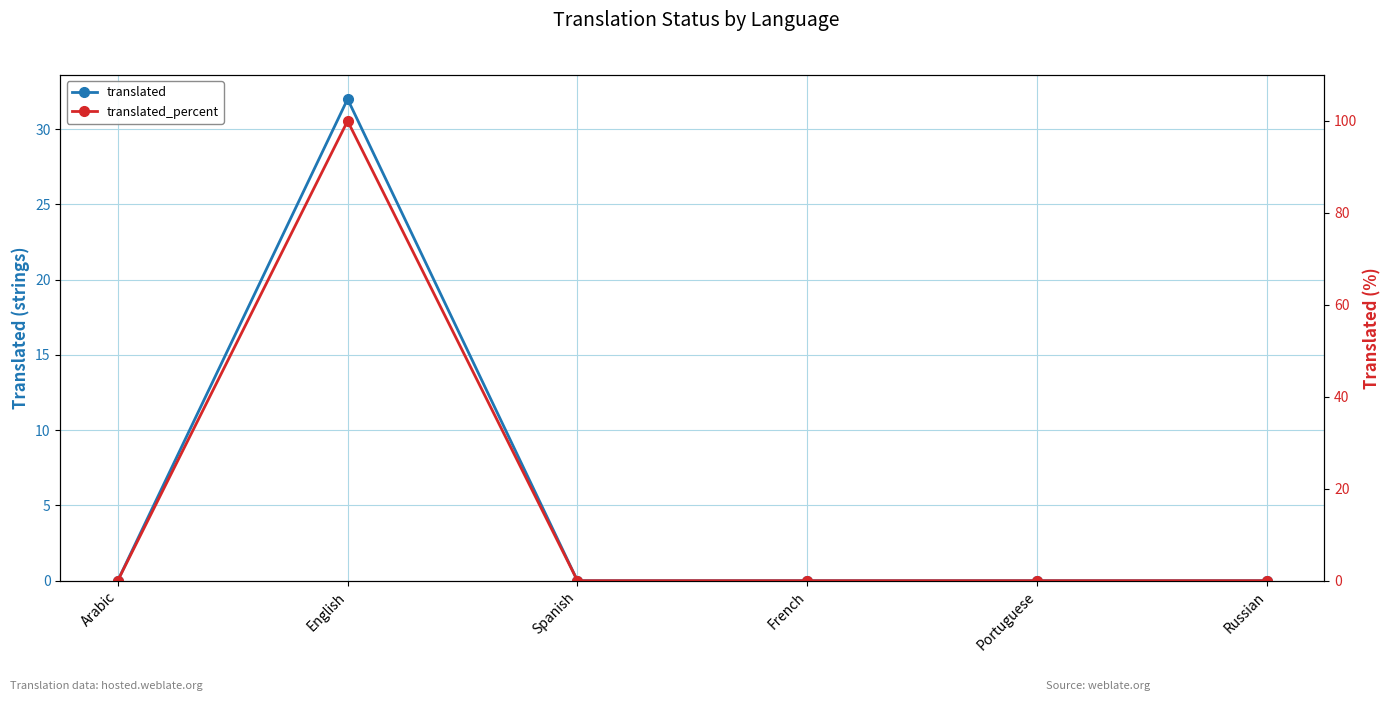

Where is the first local maximum for translated_percent?

English